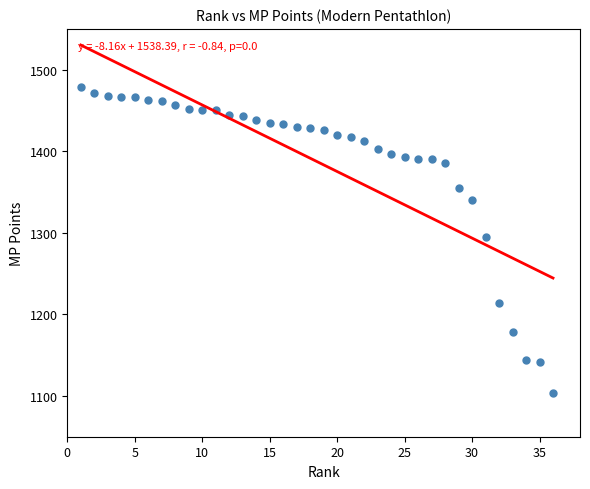

What is the range of Y values (max minus min)?

376